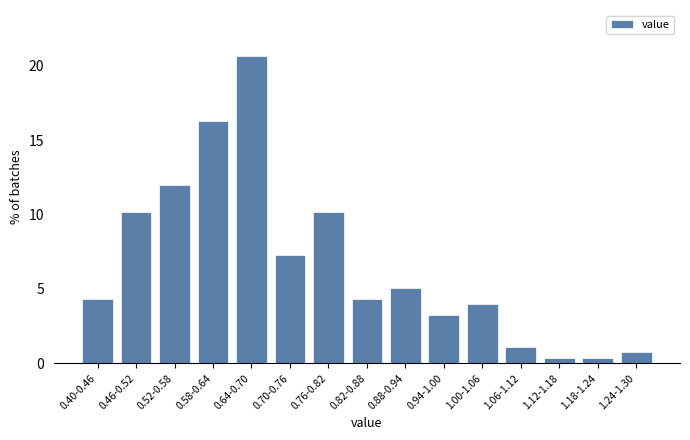

Reading left to right, list all the values displayed in this chart.

0.40-0.46=4.3	0.46-0.52=10.1	0.52-0.58=12.0	0.58-0.64=16.3	0.64-0.70=20.7	0.70-0.76=7.2	0.76-0.82=10.1	0.82-0.88=4.3	0.88-0.94=5.1	0.94-1.00=3.3	1.00-1.06=4.0	1.06-1.12=1.1	1.12-1.18=0.4	1.18-1.24=0.4	1.24-1.30=0.7